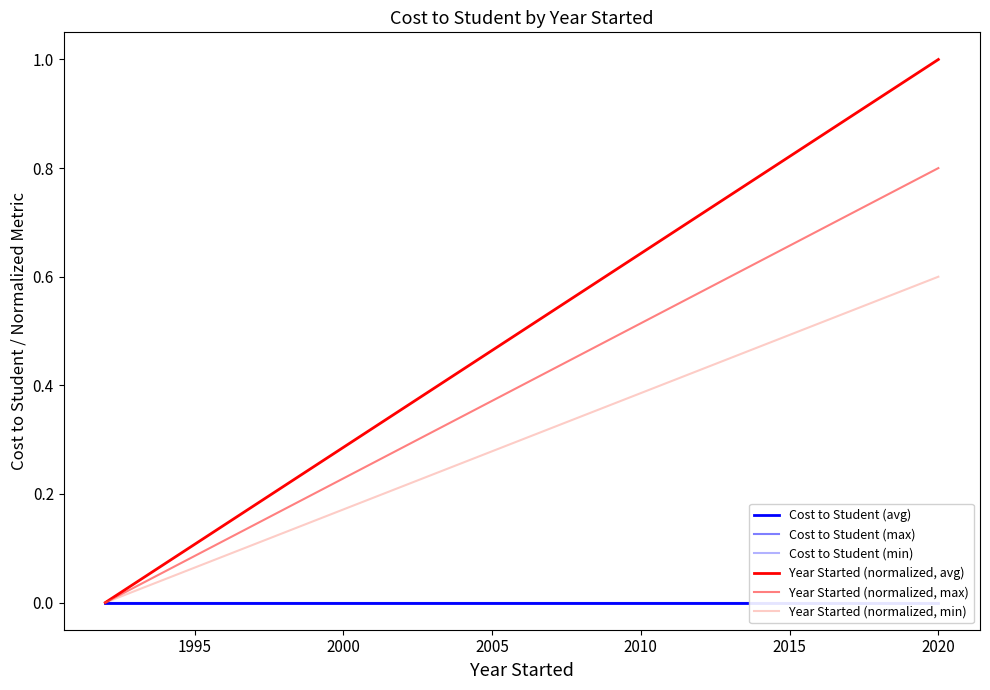

Reading right to left, extract all data points from this chart.

Cost to Student (avg): 0.0	0.0	0.0
Cost to Student (max): 0.0	0.0	0.0
Cost to Student (min): 0.0	0.0	0.0
Year Started (normalized, avg): 1.0	0.8	0.0
Year Started (normalized, max): 0.8	0.7	0.0
Year Started (normalized, min): 0.6	0.5	0.0